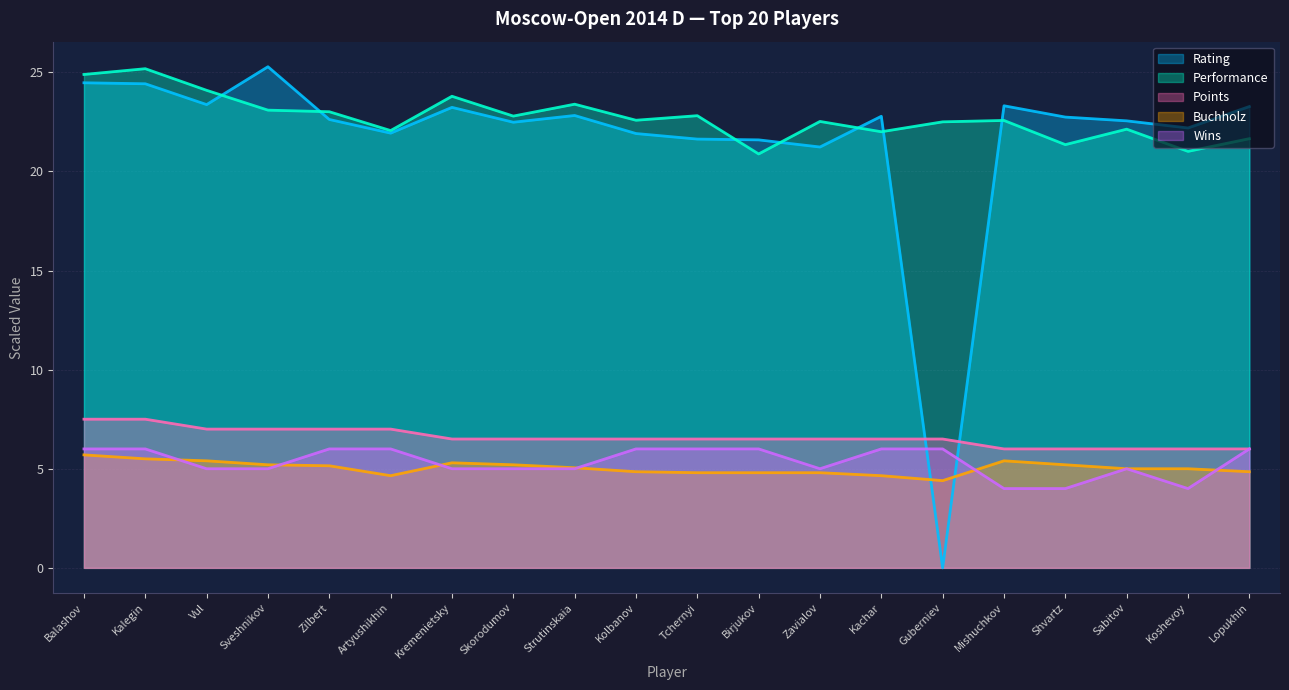

How many Points values are between 6 and 7?

18